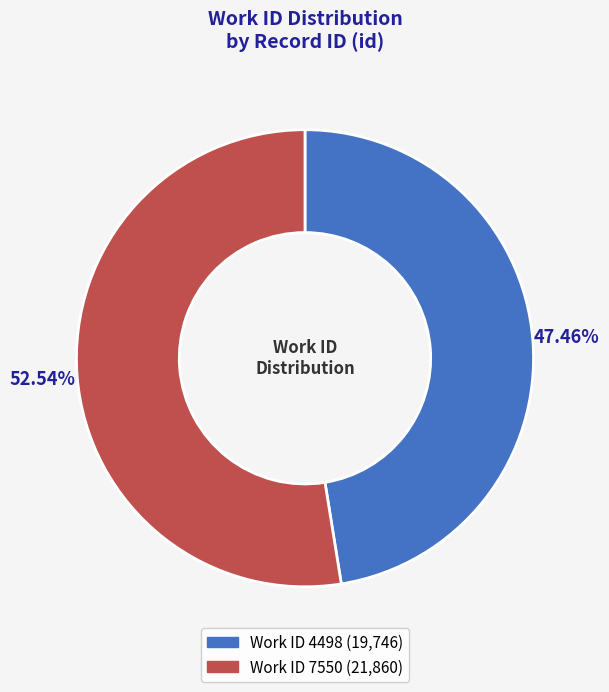

Count the number of slices in the pie.

2